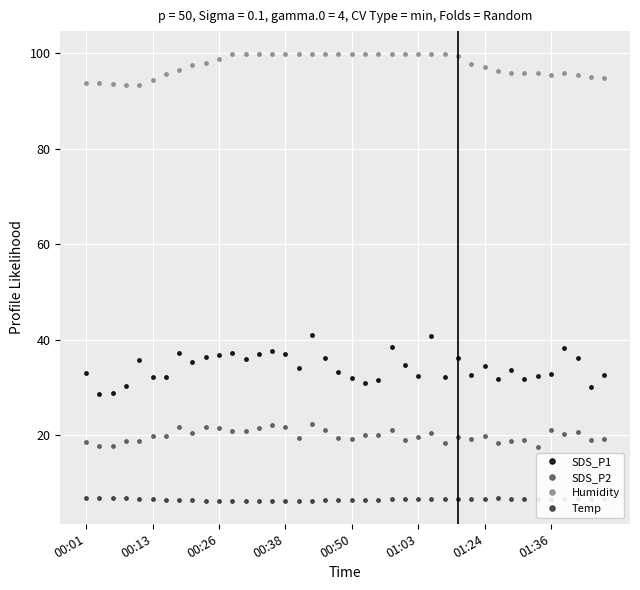

True or false: Temp and SDS_P2 intersect in this chart.

False